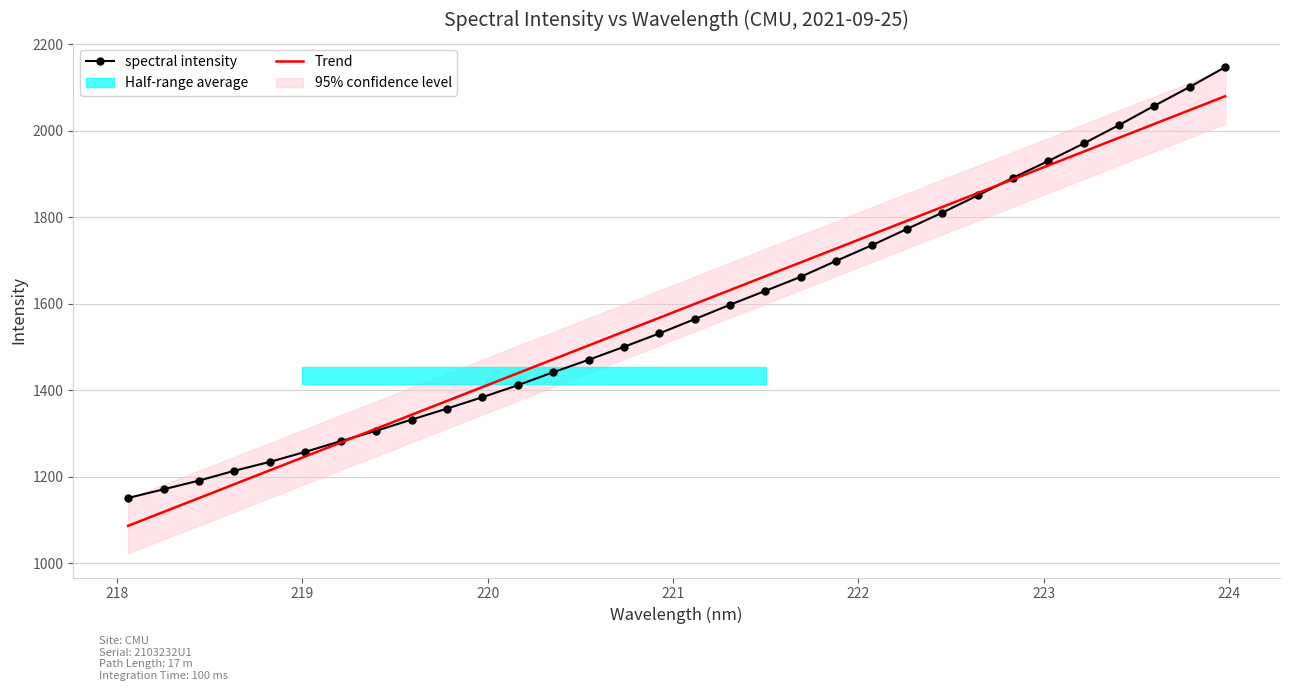

What is the sum of all Trend values?

50673.9